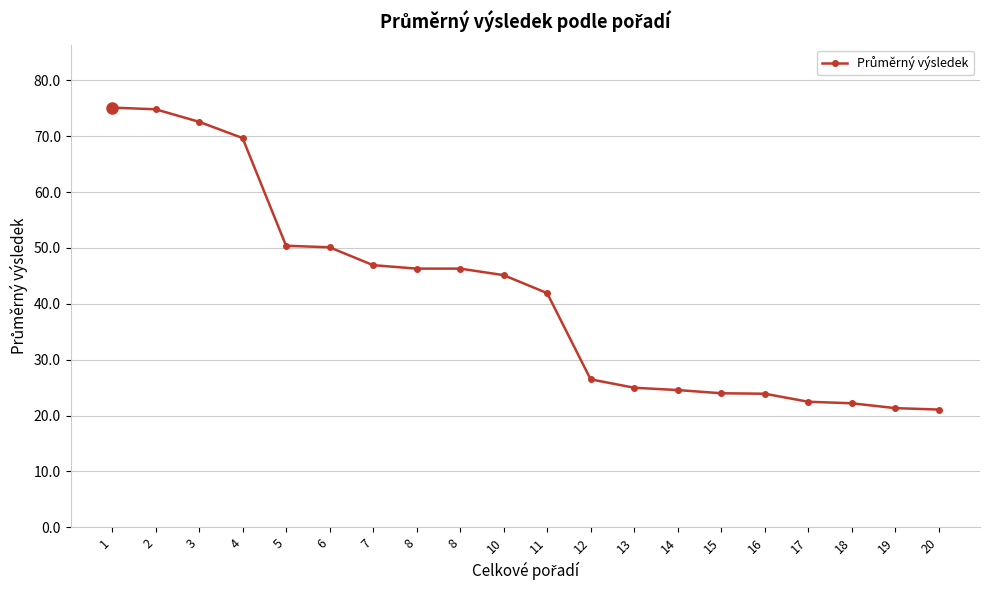

What is the value of the 16th point from the left?

23.9